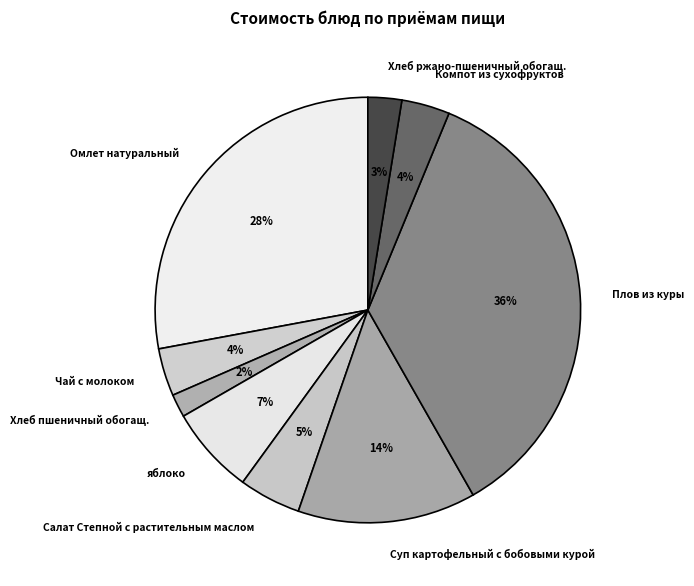

Is the sum of Плов из куры and Хлеб пшеничный обогащ. greater than half?

No